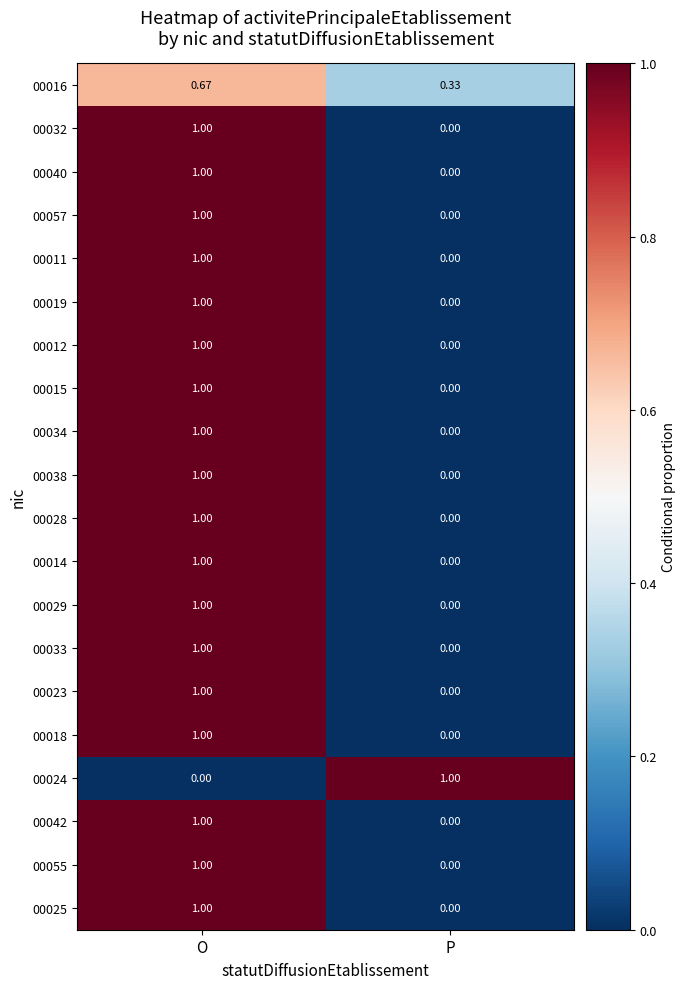

What is the maximum value shown in the chart?

1.0